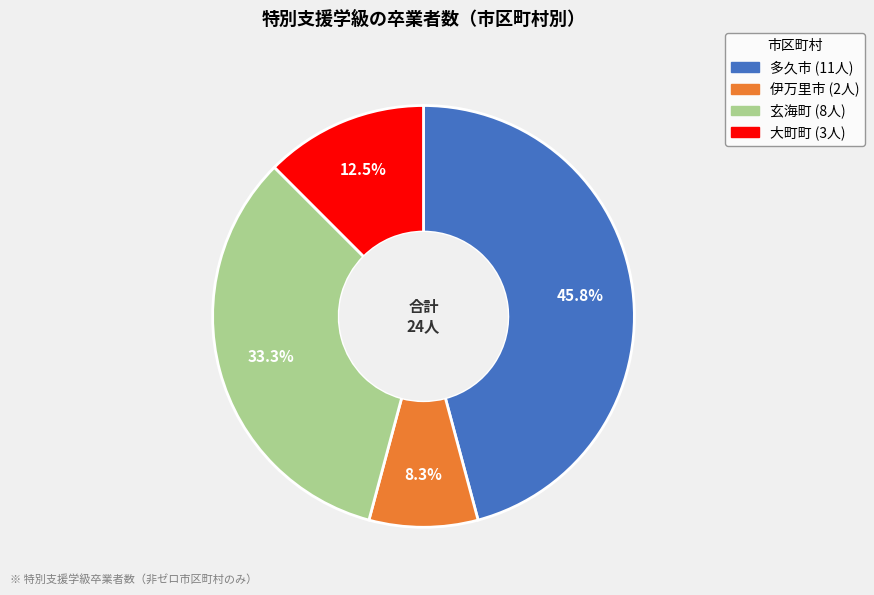

To the nearest percent, what is the difference between the 伊万里市 and 玄海町 slice percentages?

25%